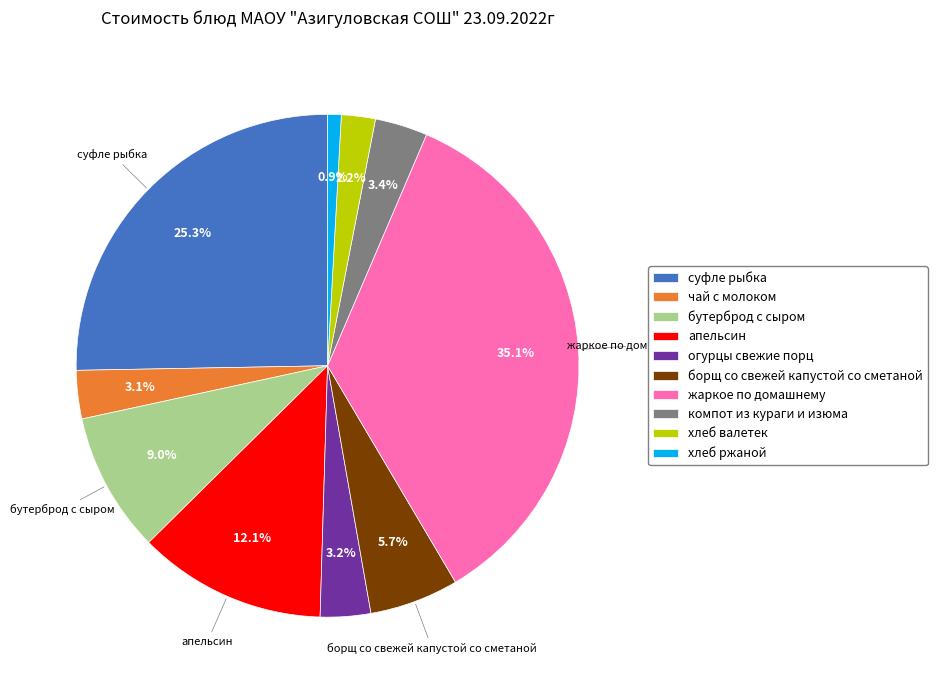

What percentage do жаркое по домашнему and суфле рыбка together represent?

60.4%